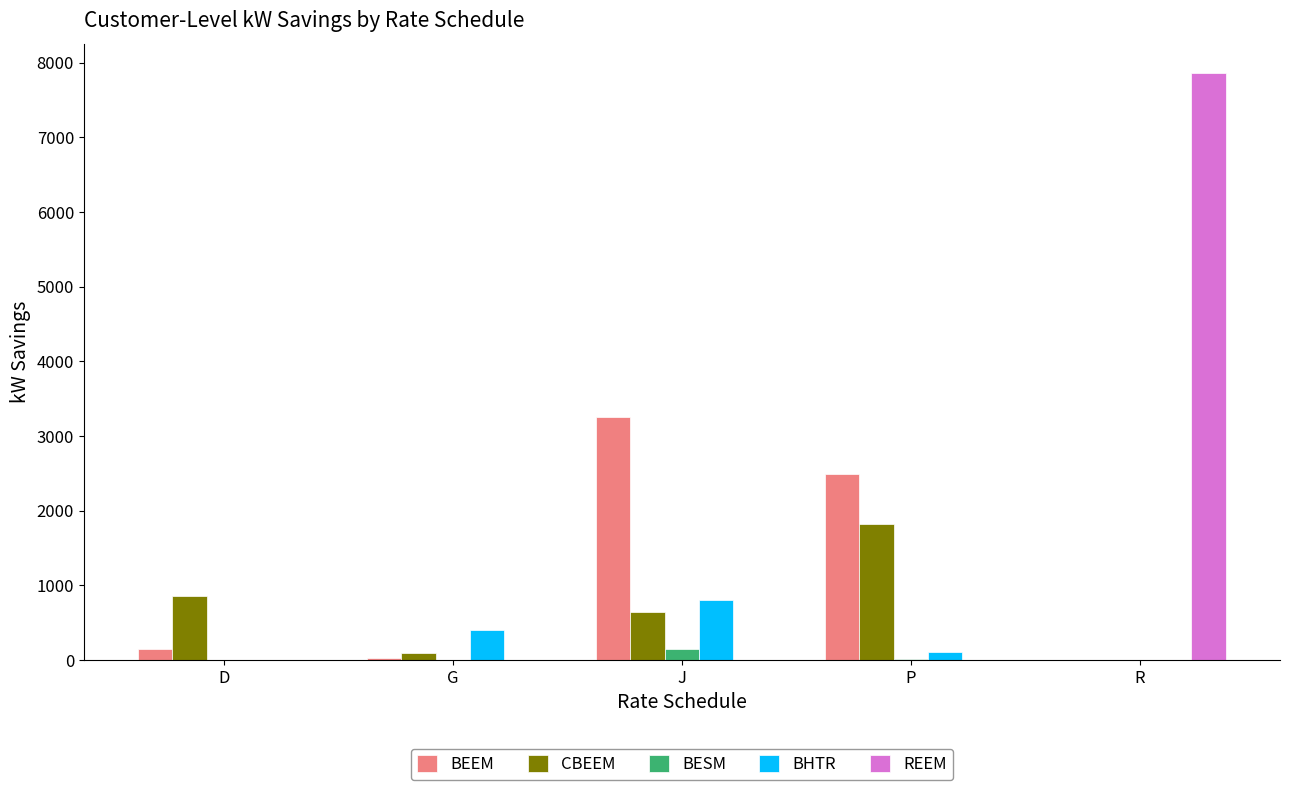

Which series has the largest total across all categories?

REEM